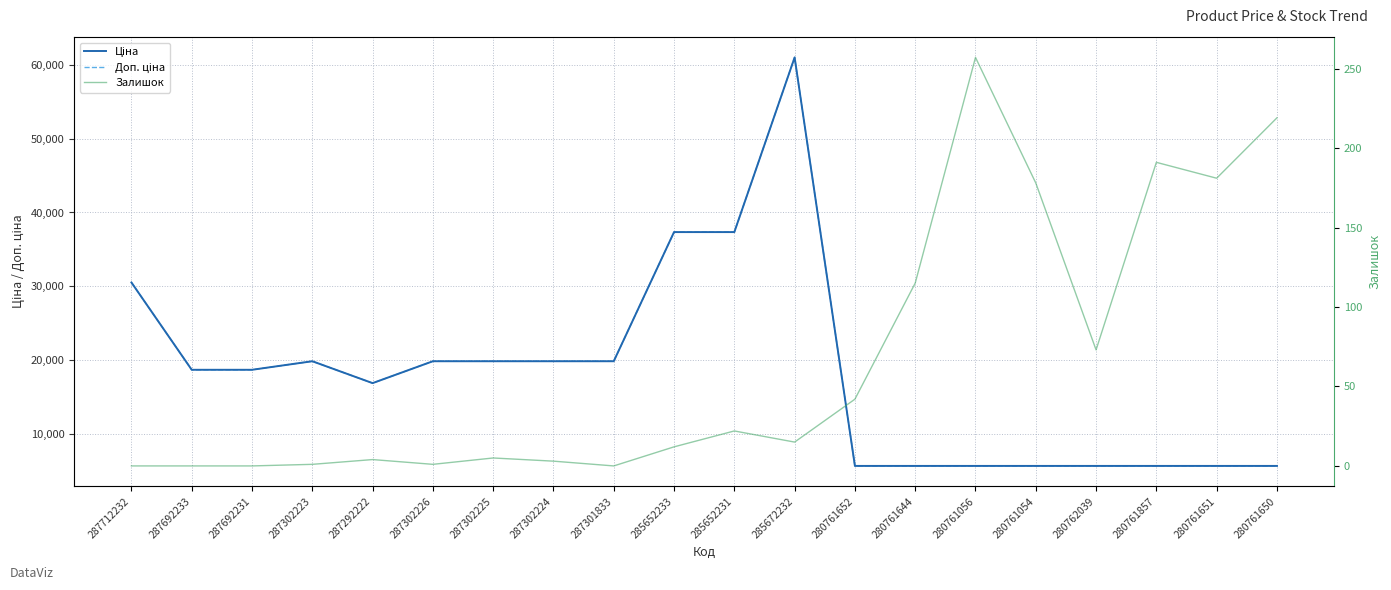

What is the sum of all Ціна values?

364672.6